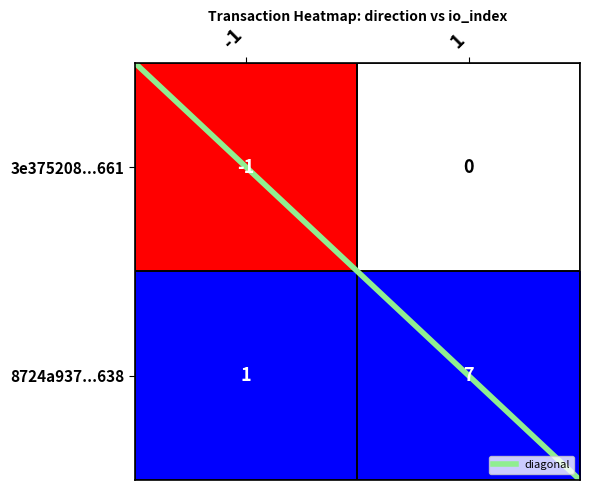

What is the difference between the highest and lowest values at 1?

7